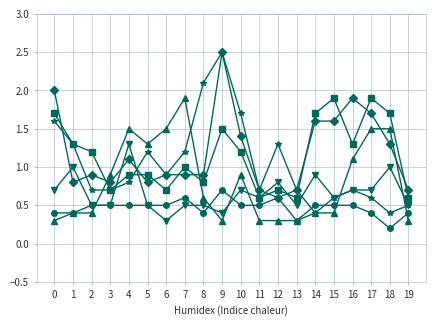

What is the spread (max minus min) of values at 14?

1.3